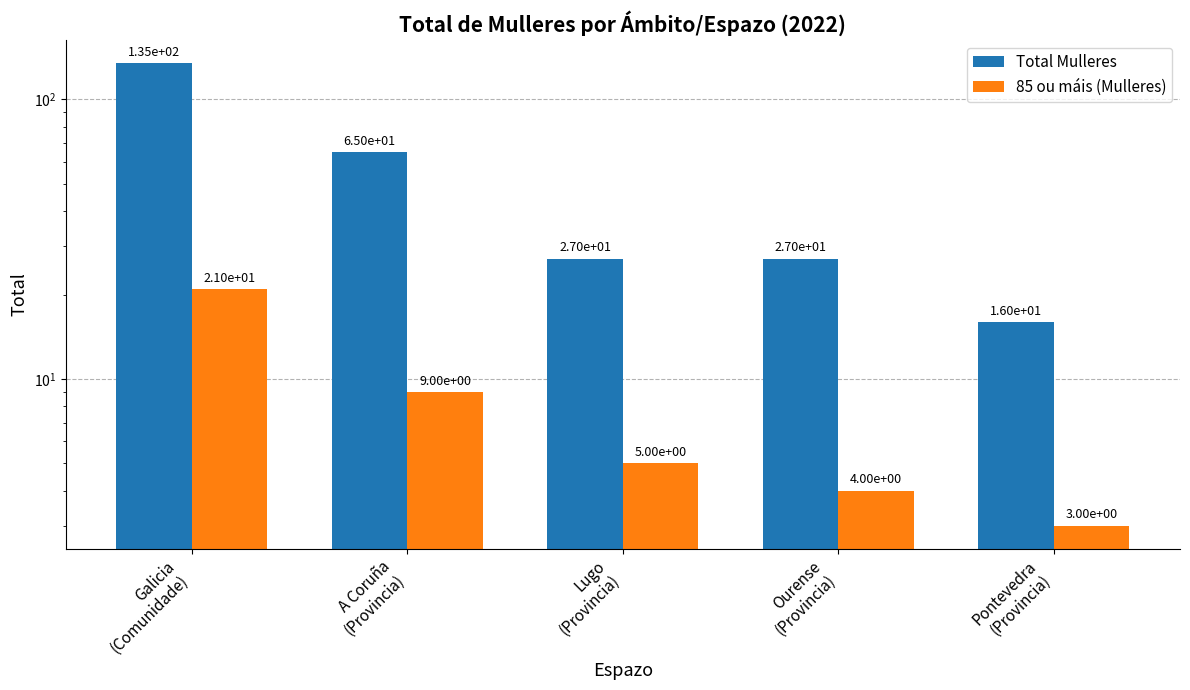

How many data points does each series have?

5